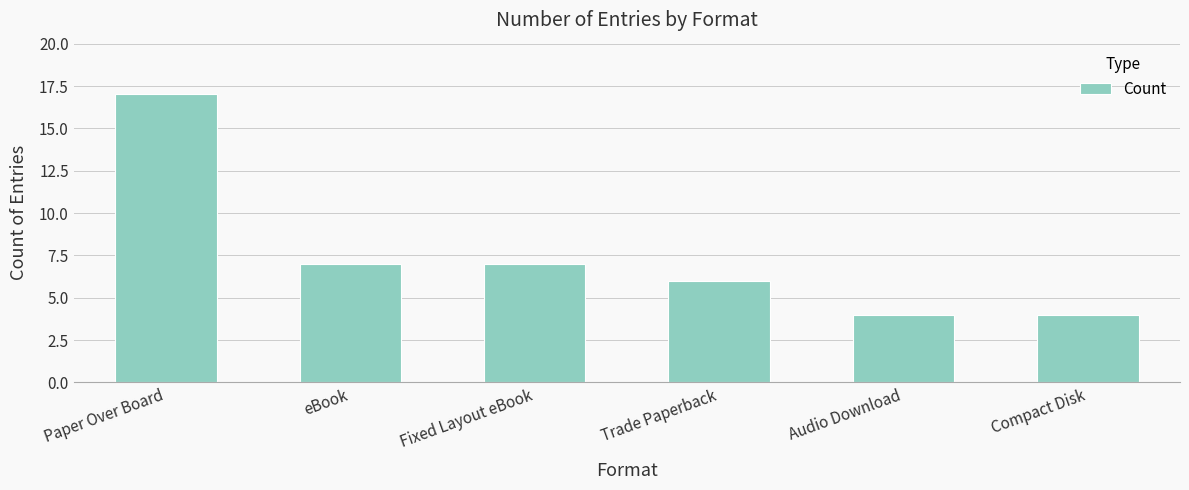

The value at eBook is 7. True or false?

True